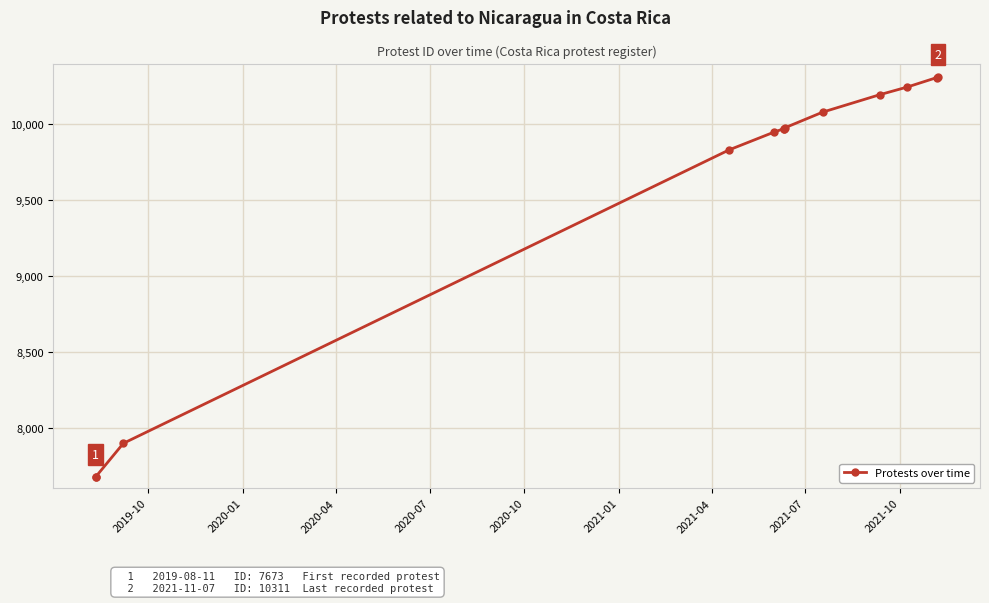

Approximately how many times larger is the value at 2021-10 compared to 2021-07?

1.0